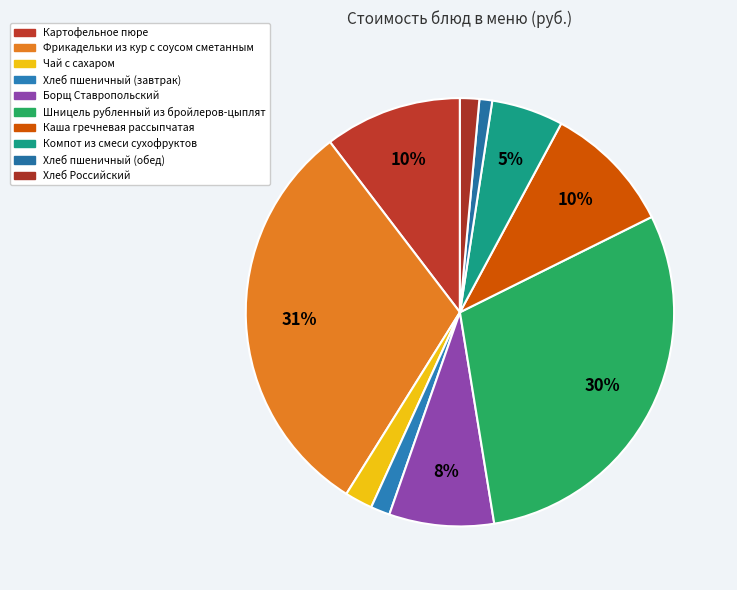

What is the change in value from Фрикадельки из кур с соусом сметанным to Хлеб пшеничный (обед)?

-48.4